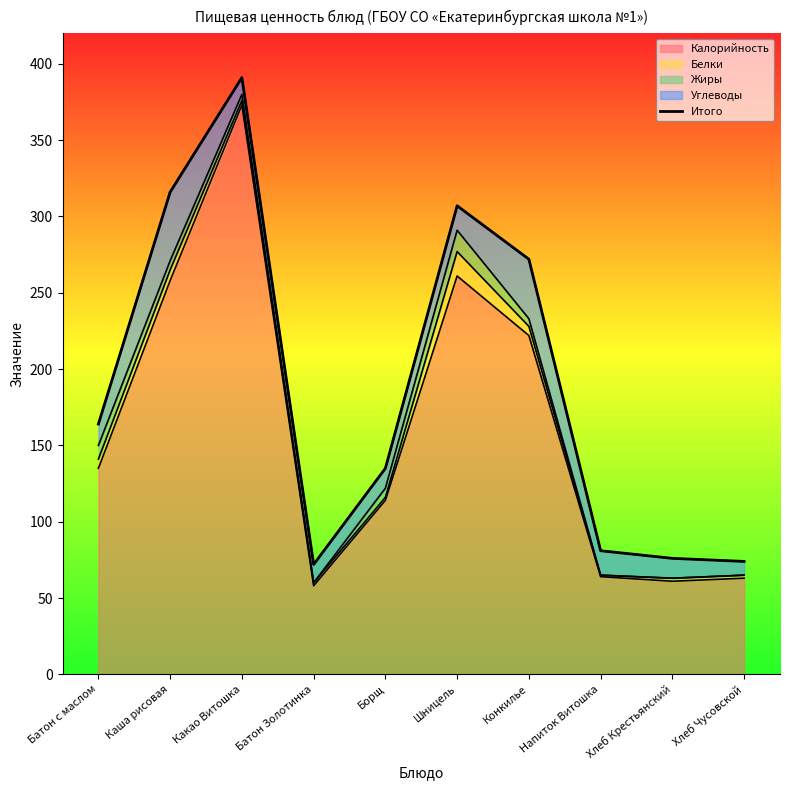

What is the maximum value shown in the chart?

391